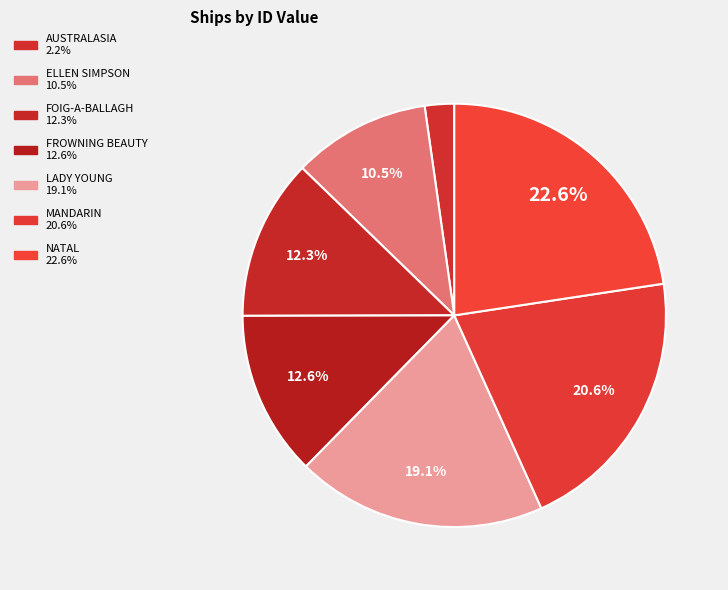

Is it true that ELLEN SIMPSON is 11% of the pie?

True